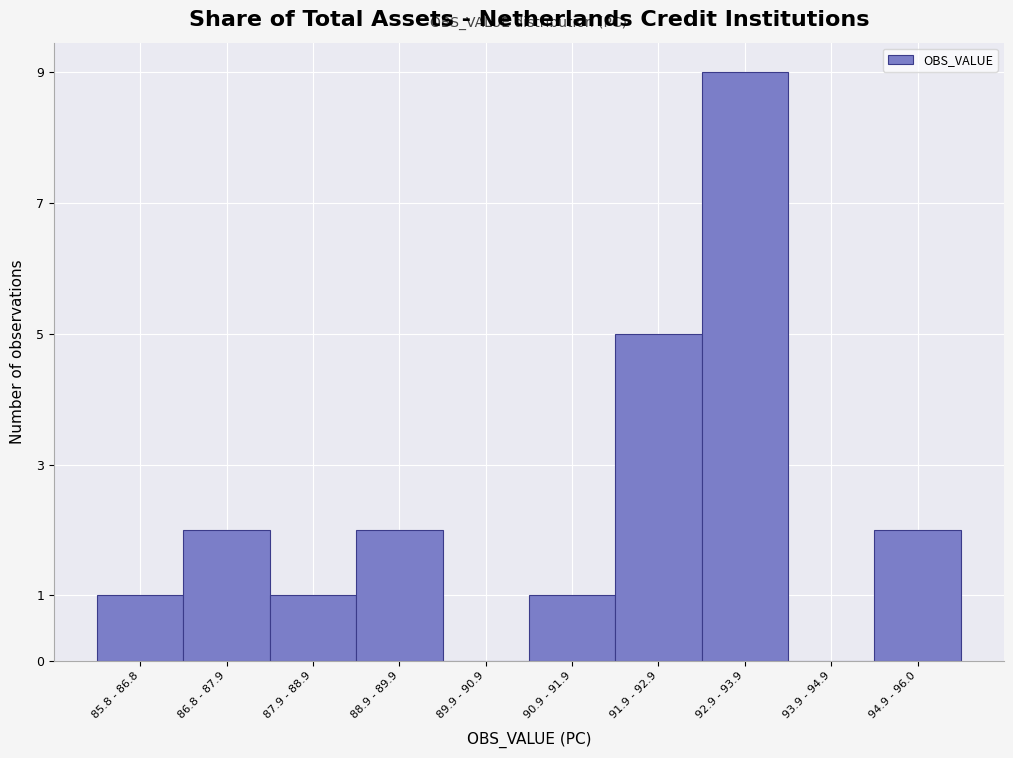

Reading left to right, extract all data points from this chart.

85.8 - 86.8=1	86.8 - 87.9=2	87.9 - 88.9=1	88.9 - 89.9=2	89.9 - 90.9=0	90.9 - 91.9=1	91.9 - 92.9=5	92.9 - 93.9=9	93.9 - 94.9=0	94.9 - 96.0=2